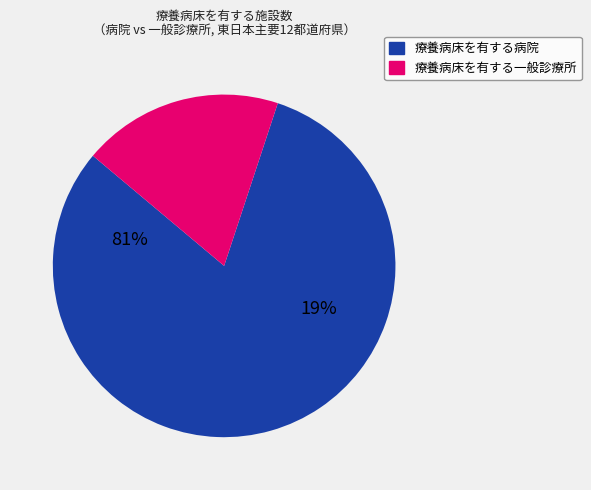

True or false: 福島 accounts for 1% of the total.

False